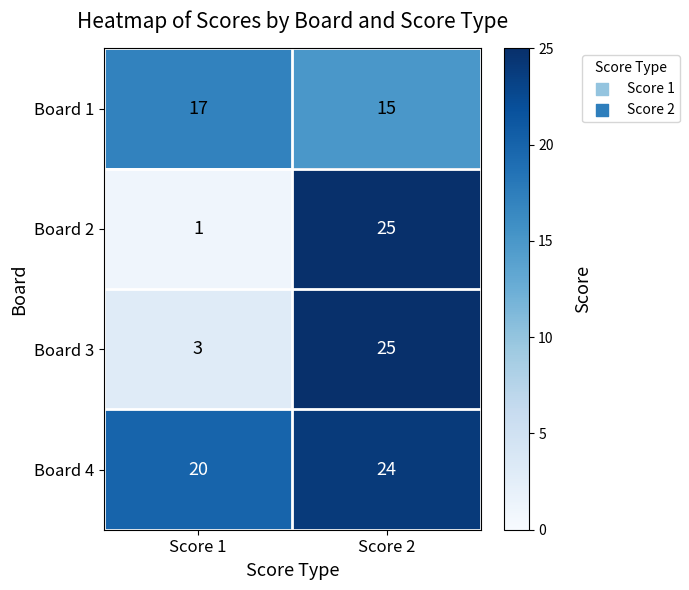

Reading left to right, what are all the values shown in this chart?

Board 1: 17	15
Board 2: 1	25
Board 3: 3	25
Board 4: 20	24